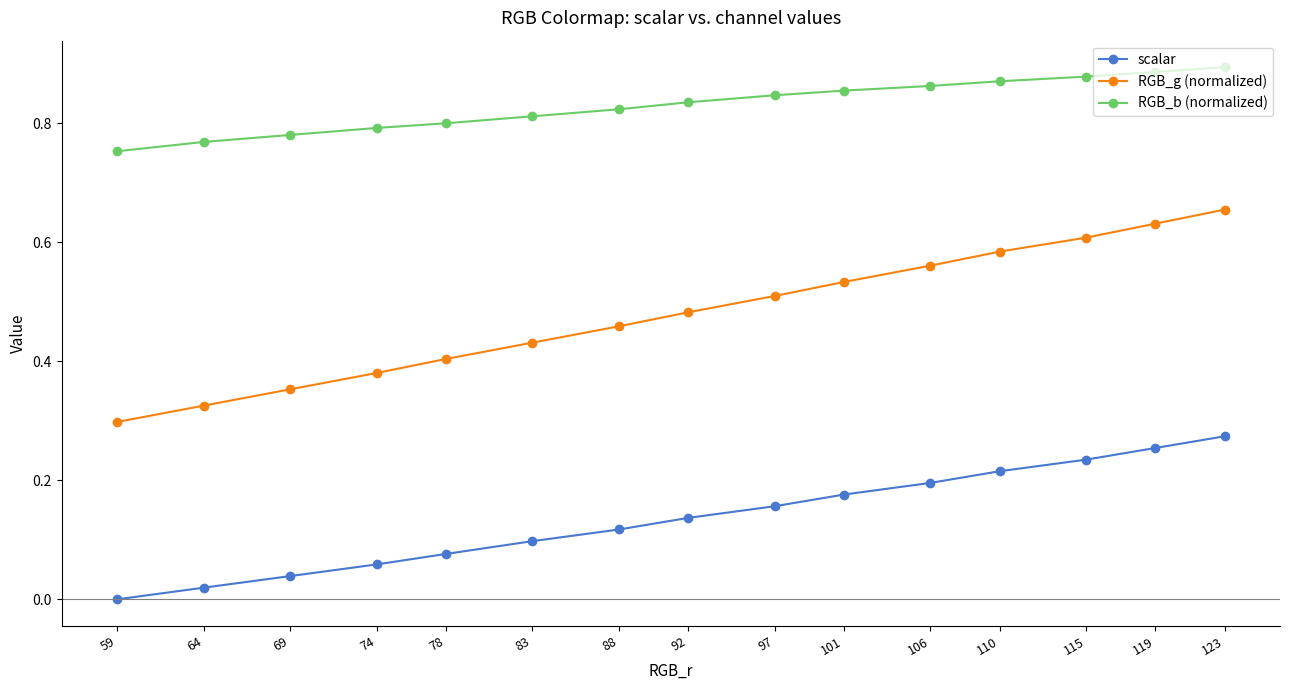

Which series changed the most between 69 and 88?

RGB_g (normalized)